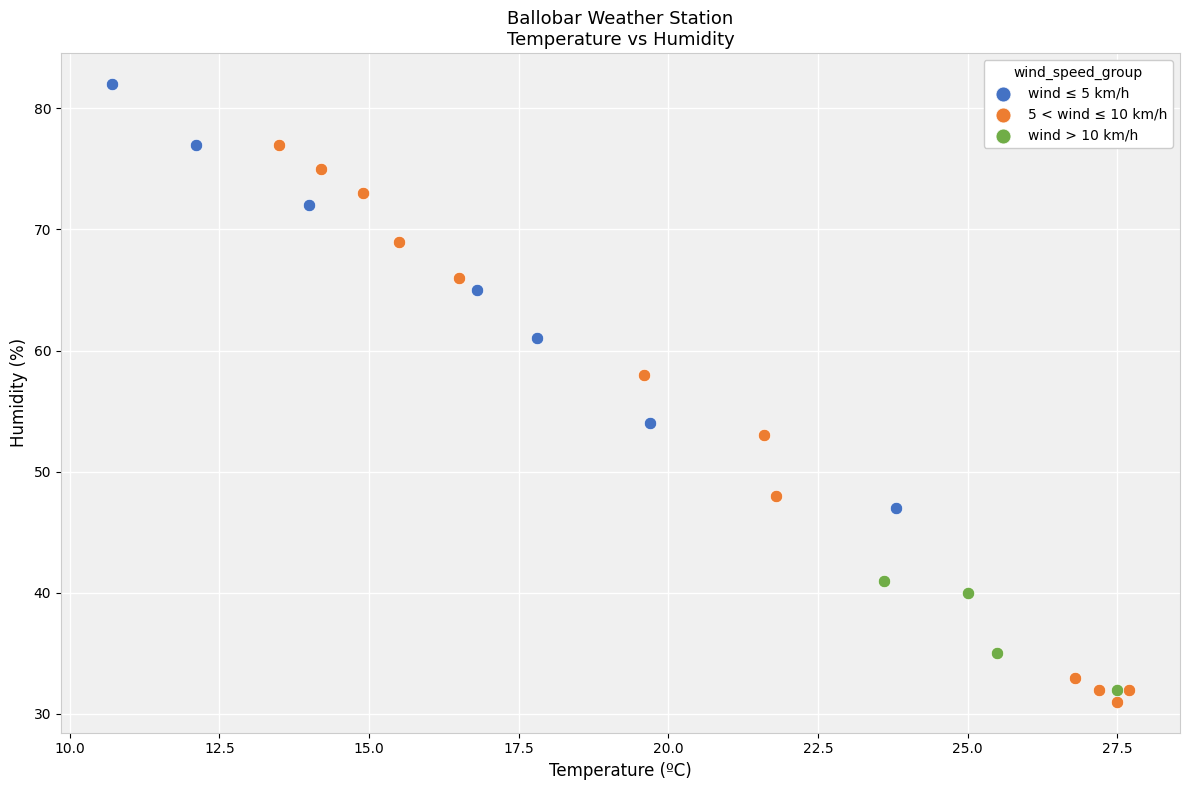

Which series reaches the maximum Y coordinate?

wind ≤ 5 km/h